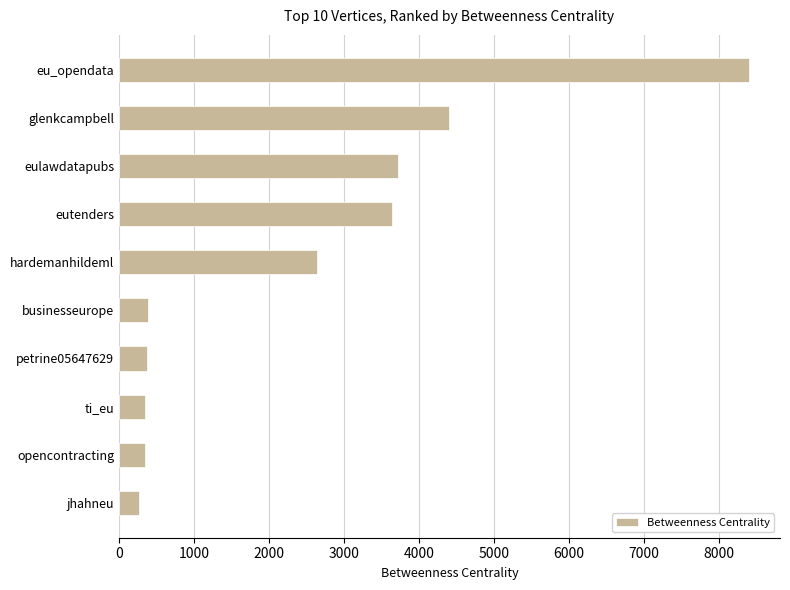

True or false: the data shows 3718.3 at eulawdatapubs.

True